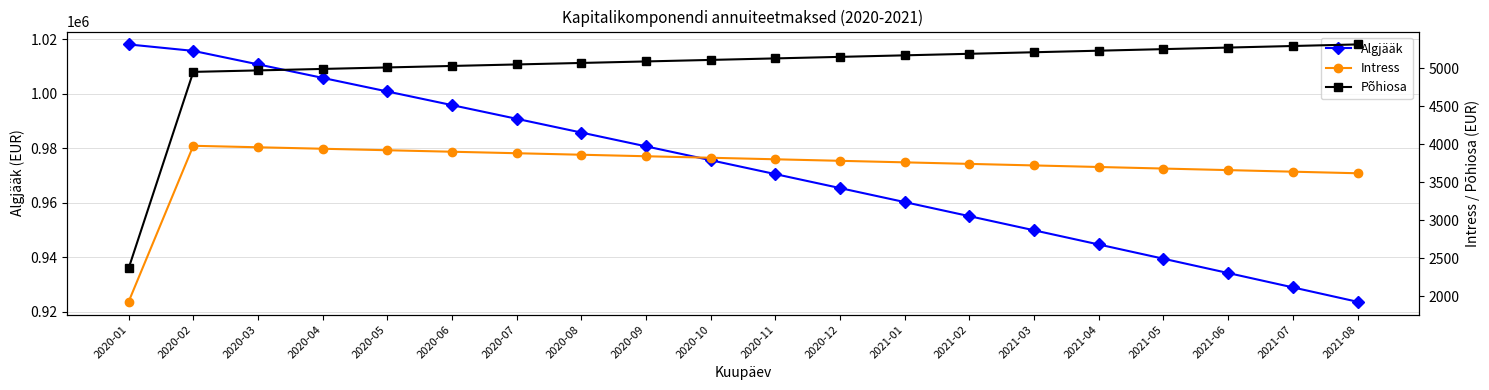

Where is Algjääk nearest to the value 970939?

2020-11